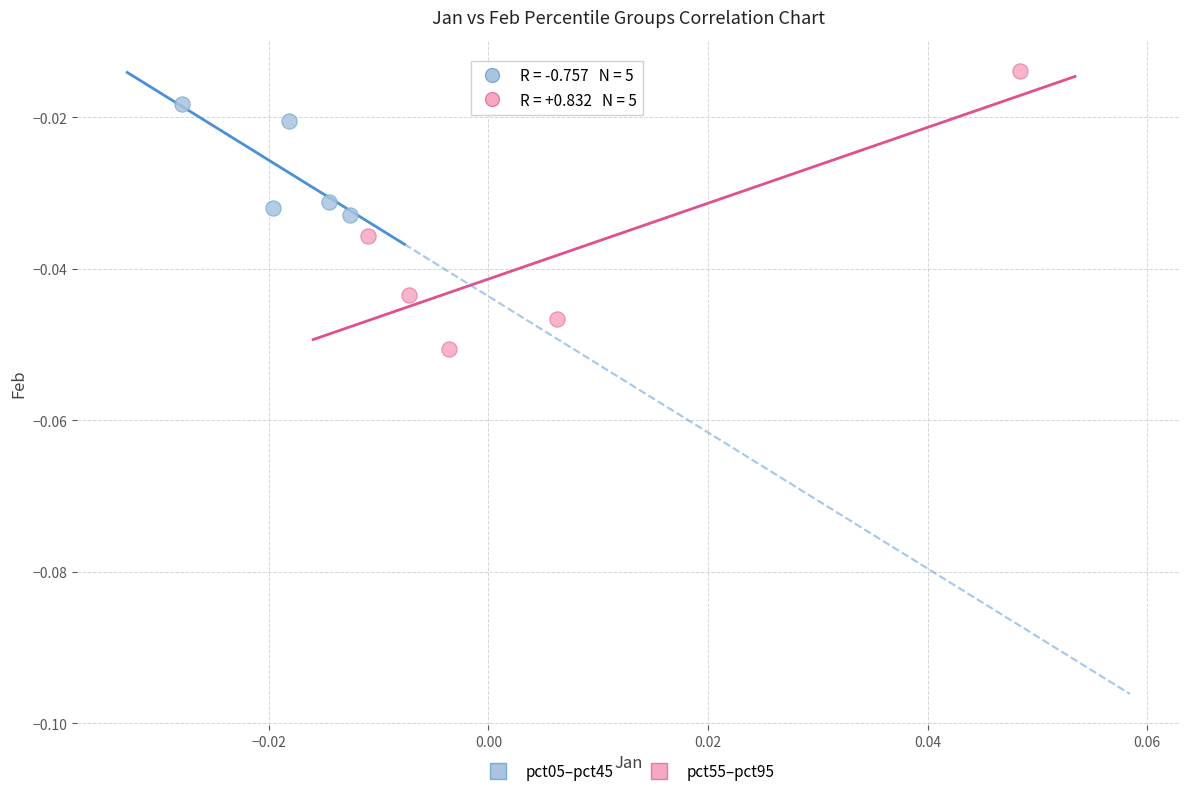

Which series contains the highest Y value?

pct55–pct95